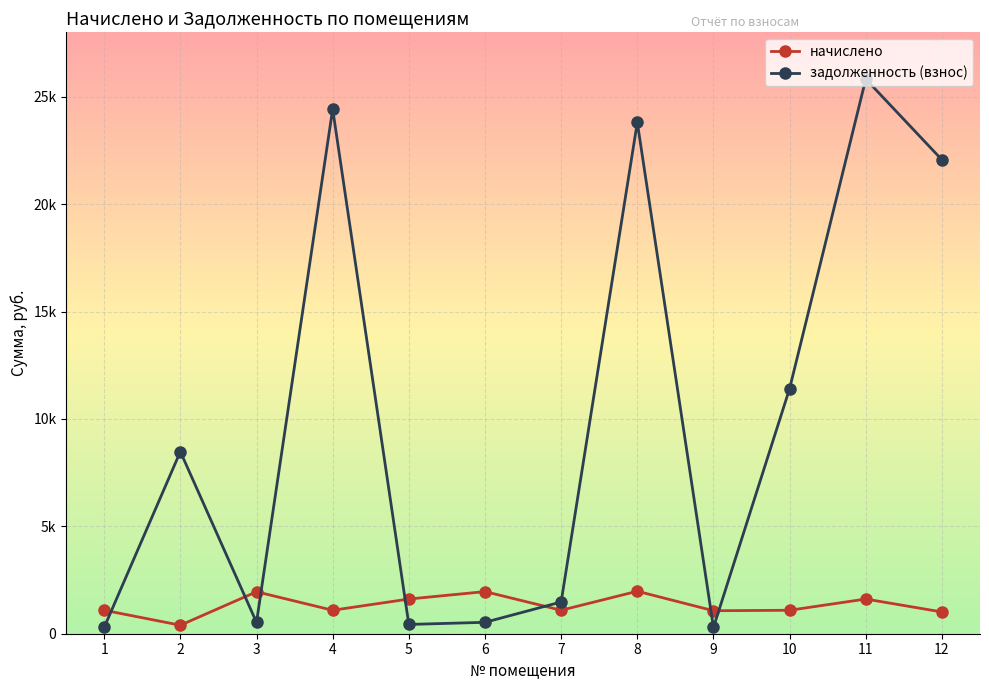

Is this an area chart (filled region under the line)?

No